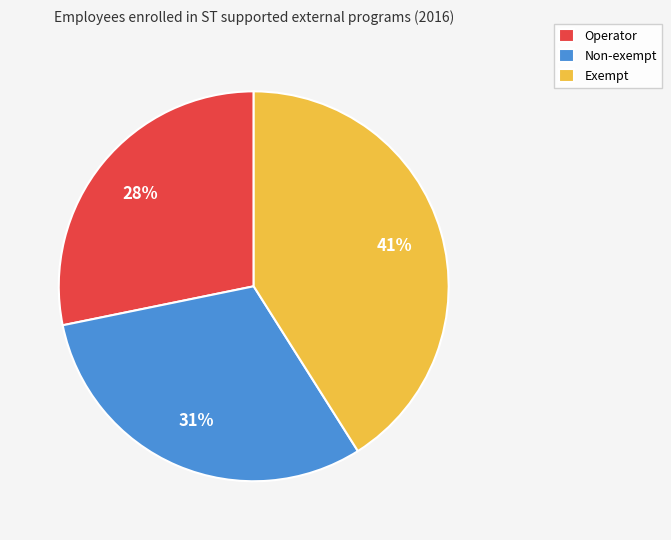

Combined, do Non-exempt and Exempt account for over 50%?

Yes